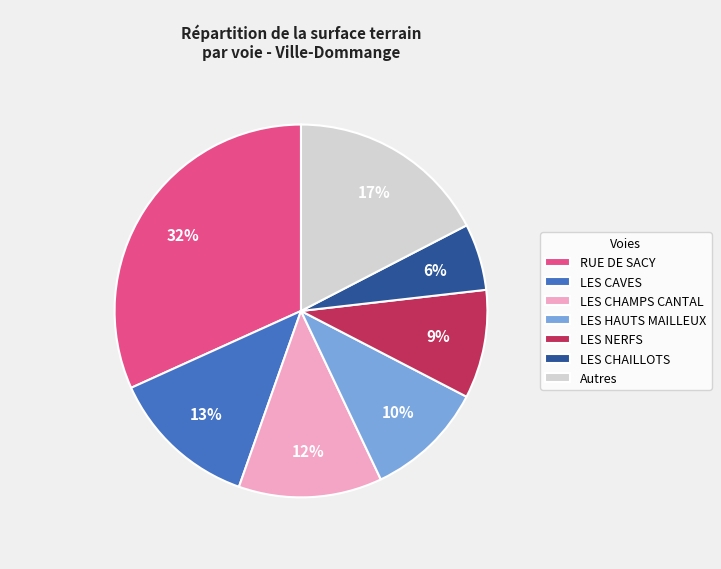

Count the number of slices in the pie.

7